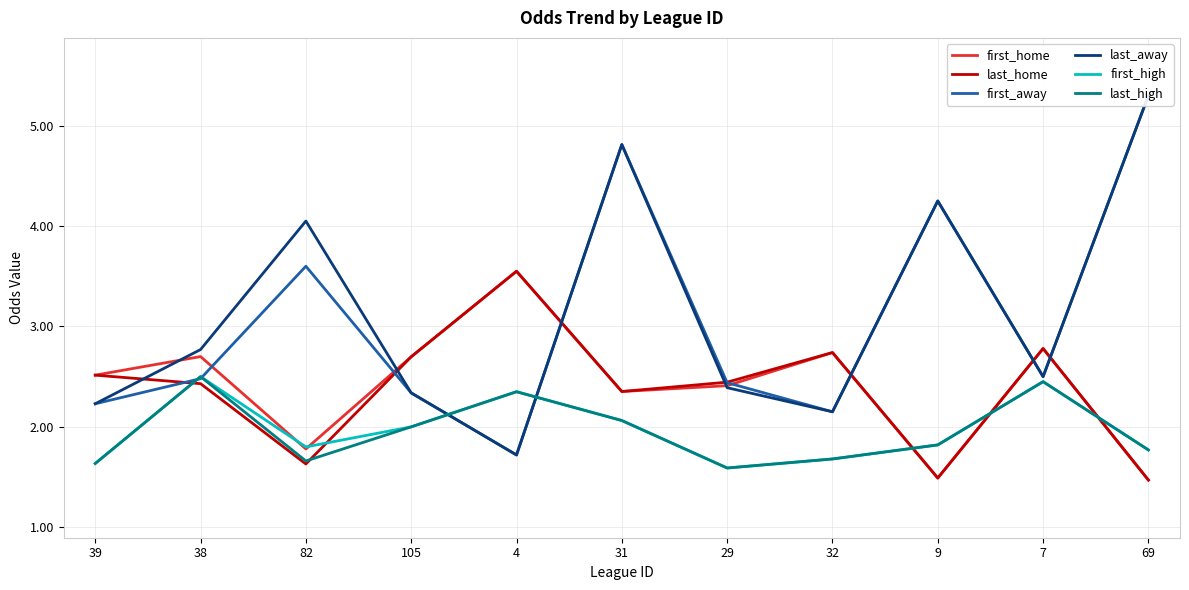

What is the difference between the maximum and minimum values in the first_away series?

3.6